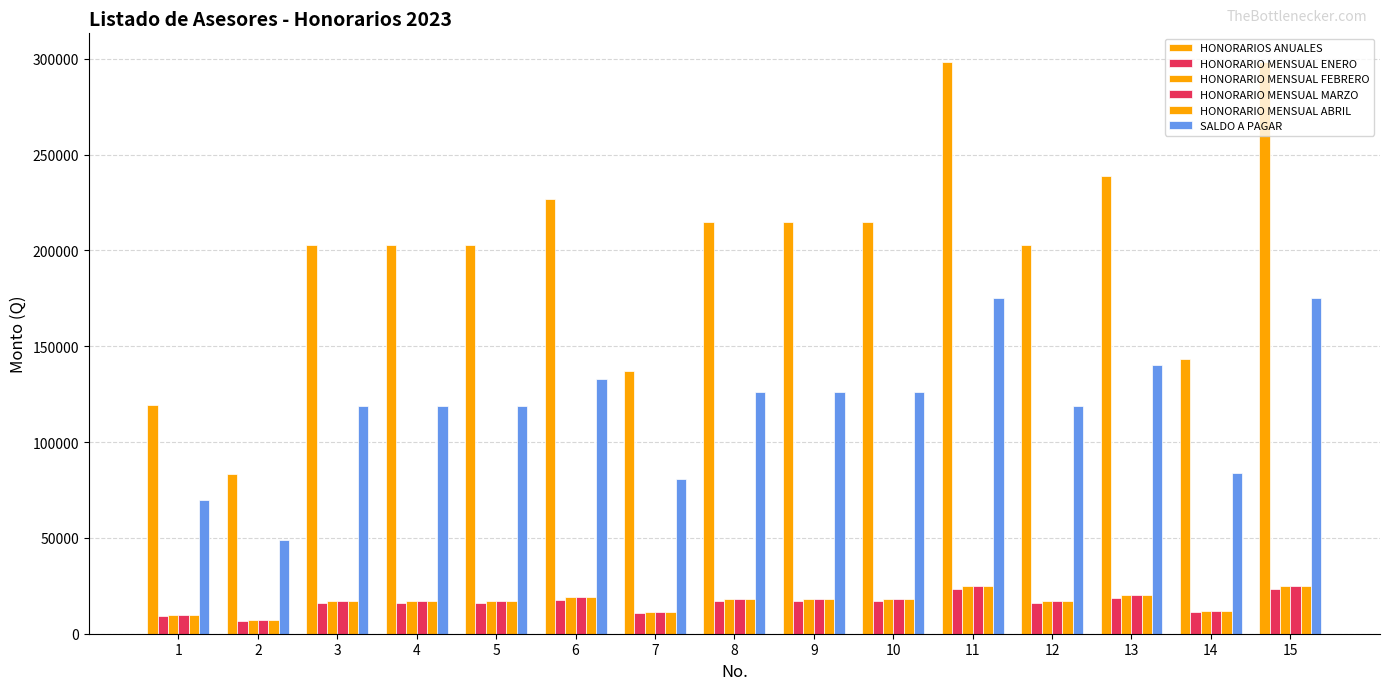

What is the sum of all HONORARIO MENSUAL FEBRERO values?

251500.0